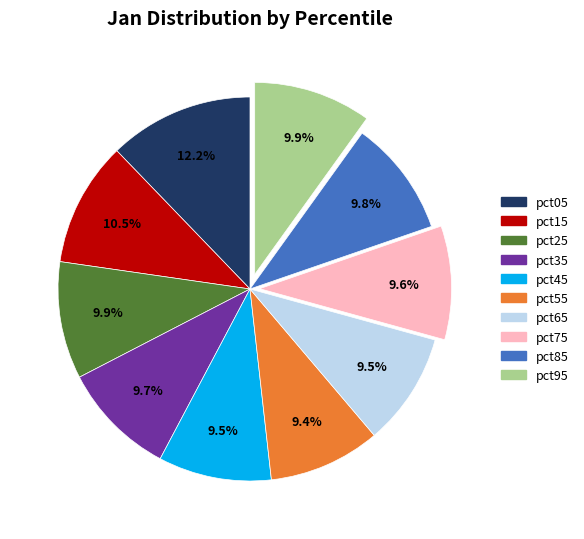

Which slice is the largest?

pct05